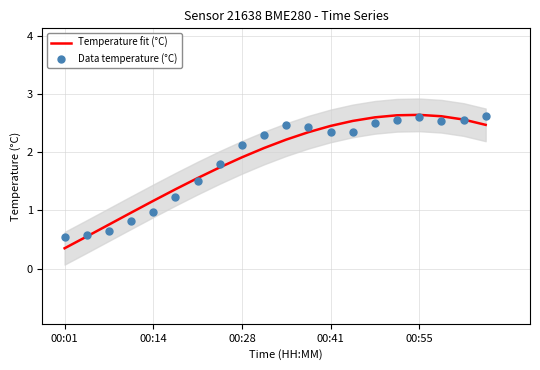

What is the total value across all series at 17?

5.2